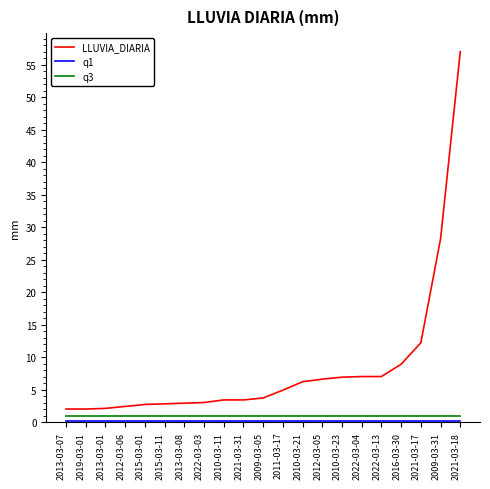

The LLUVIA_DIARIA series shows 28.2 at 2009-03-31. True or false?

True